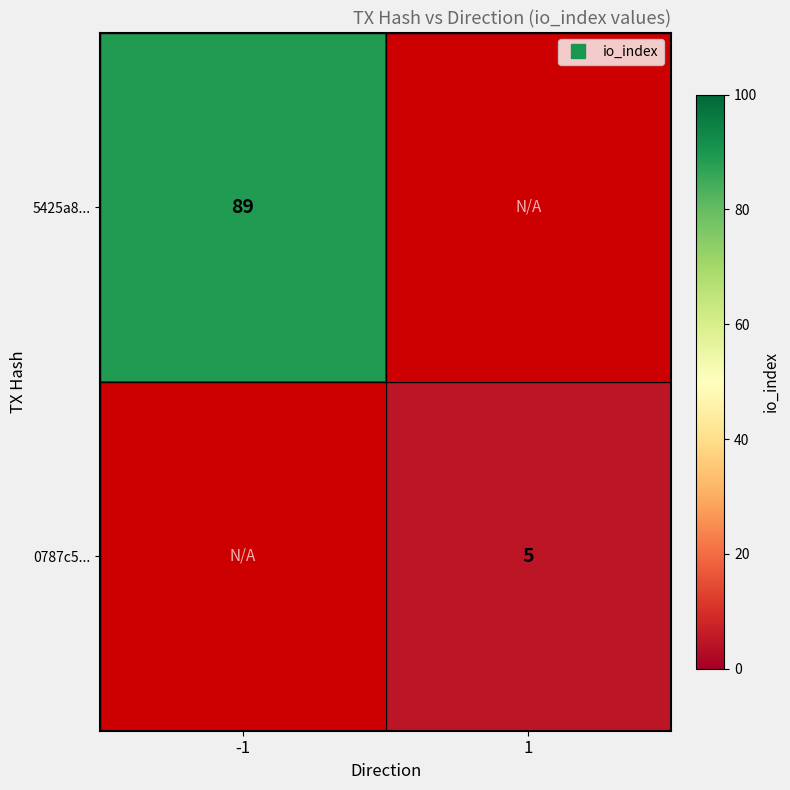

List the labels in order of 0787c5... value, smallest first.

-1, 1